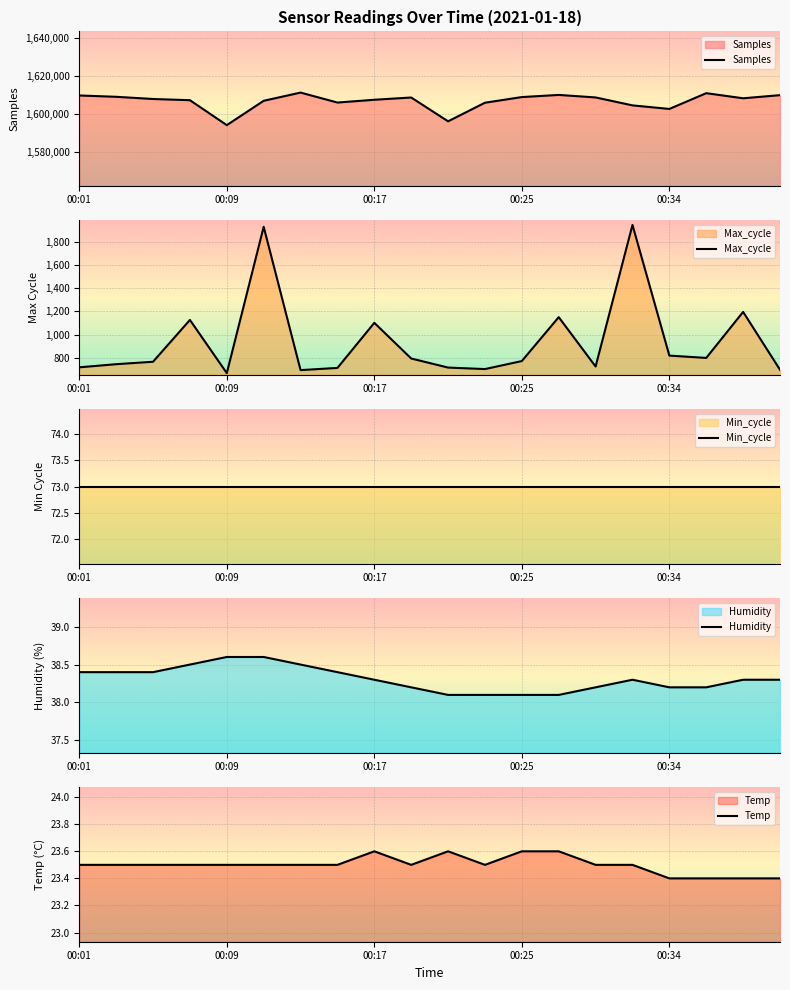

At which label does Samples reach its minimum?

00:09